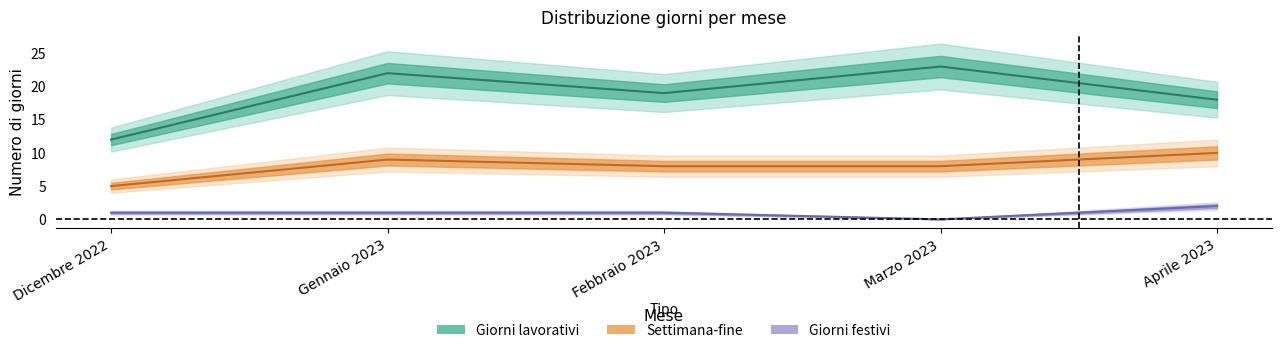

At which label does Giorni lavorativi first exceed 19?

Gennaio 2023